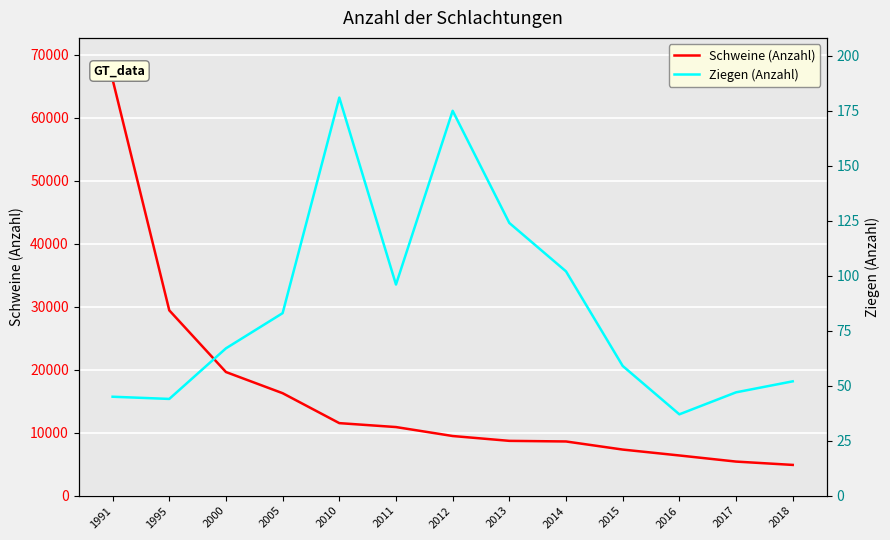

What are all the series names shown in the legend?

Schweine (Anzahl), Ziegen (Anzahl)